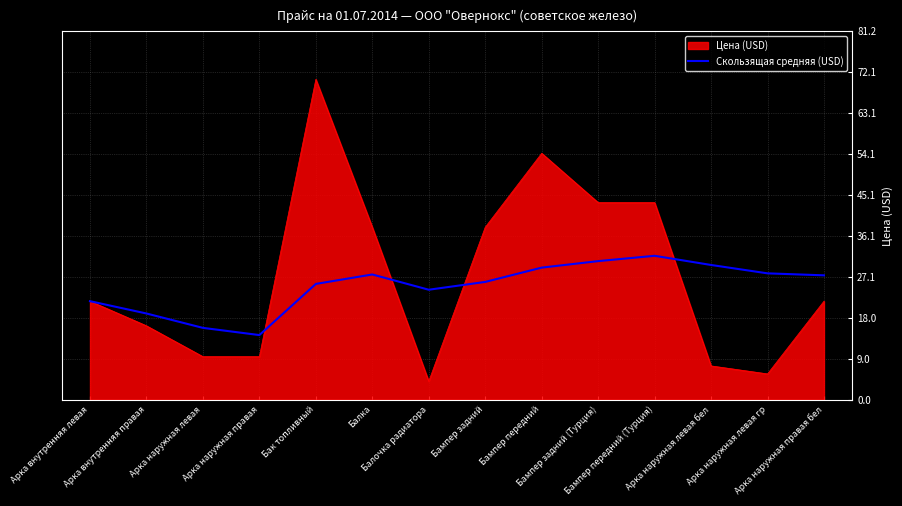

Which category has the lowest value across all series?

Балочка радиатора